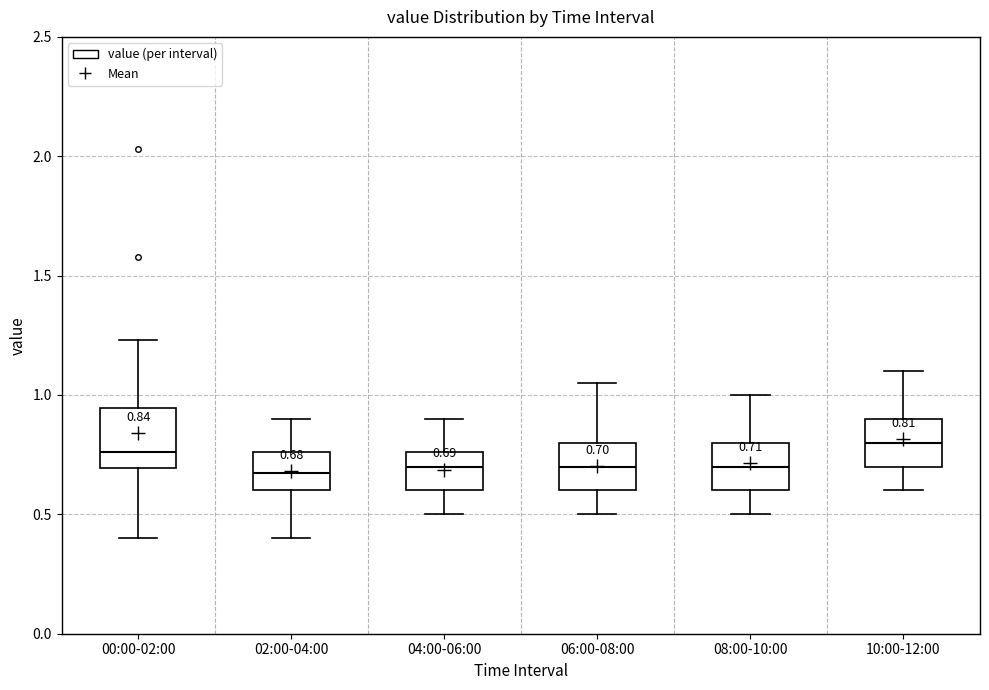

Comparing the boxes themselves (not the whiskers), which one is the tallest?

00:00-02:00